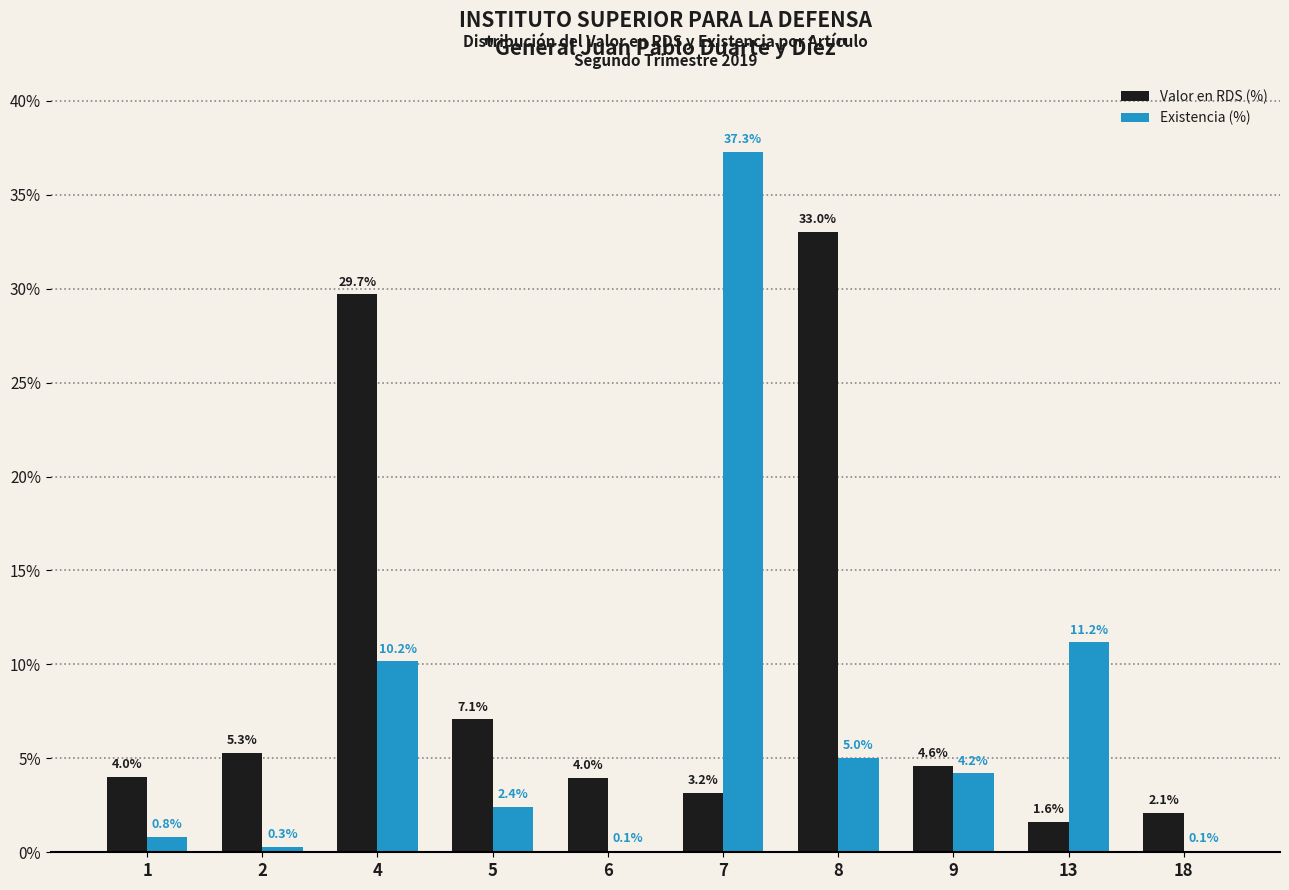

Does the chart contain stacked bars?

No